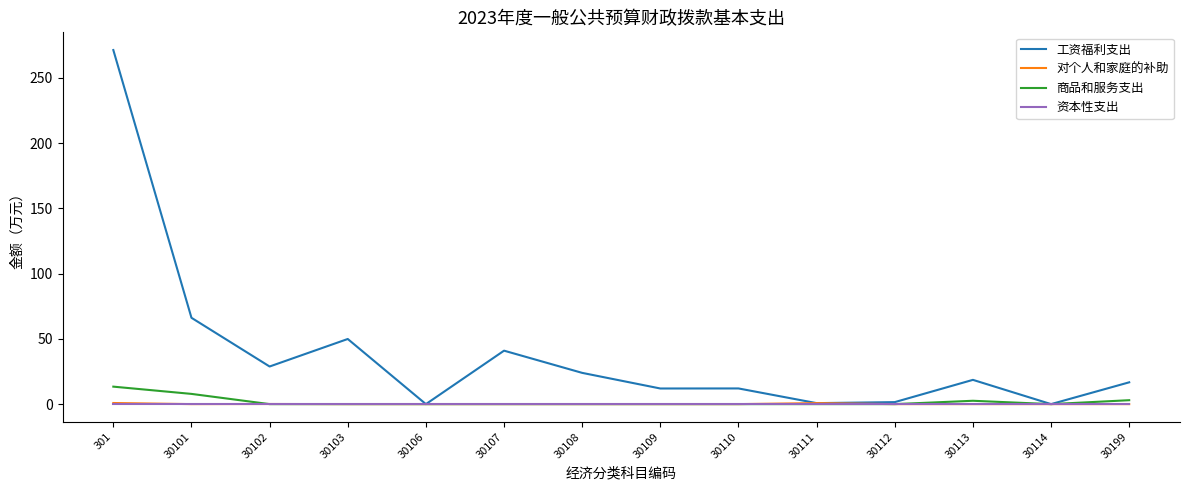

Which series changed the most between 301 and 30108?

工资福利支出